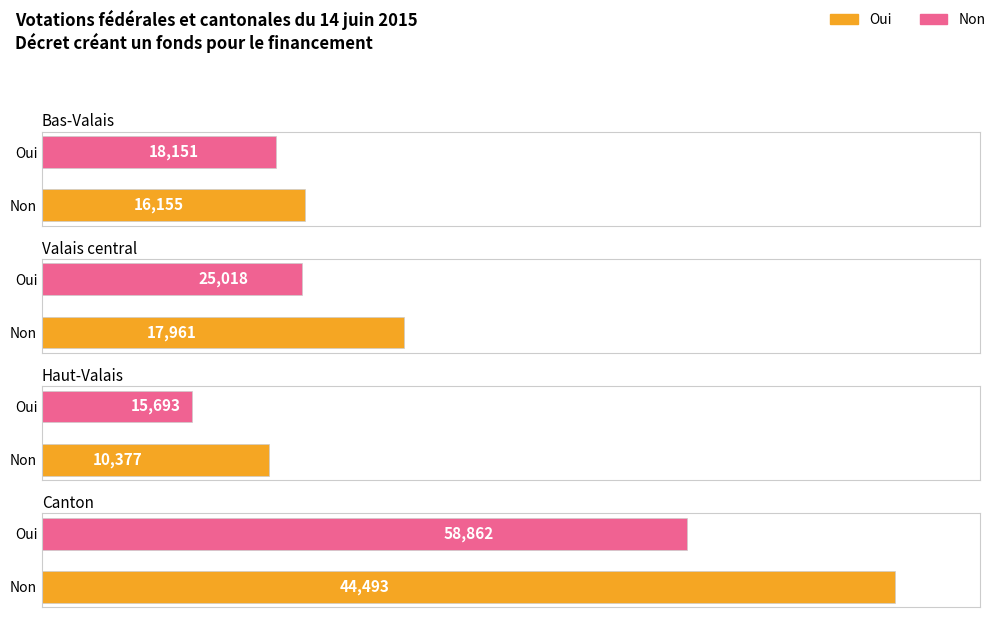

Are the bars grouped side by side (vs. stacked)?

Yes